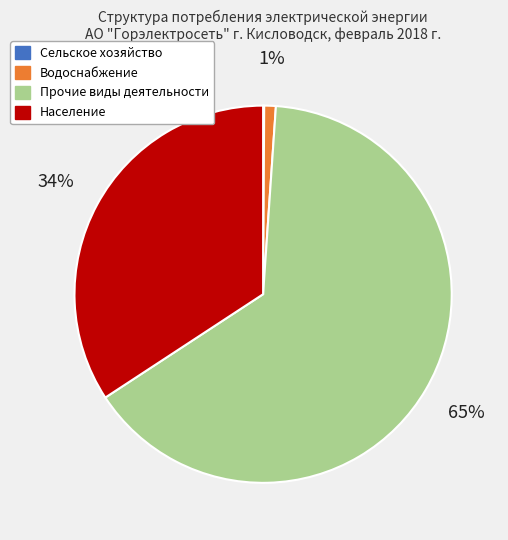

Which has a higher value, Прочие виды деятельности or Население?

Прочие виды деятельности